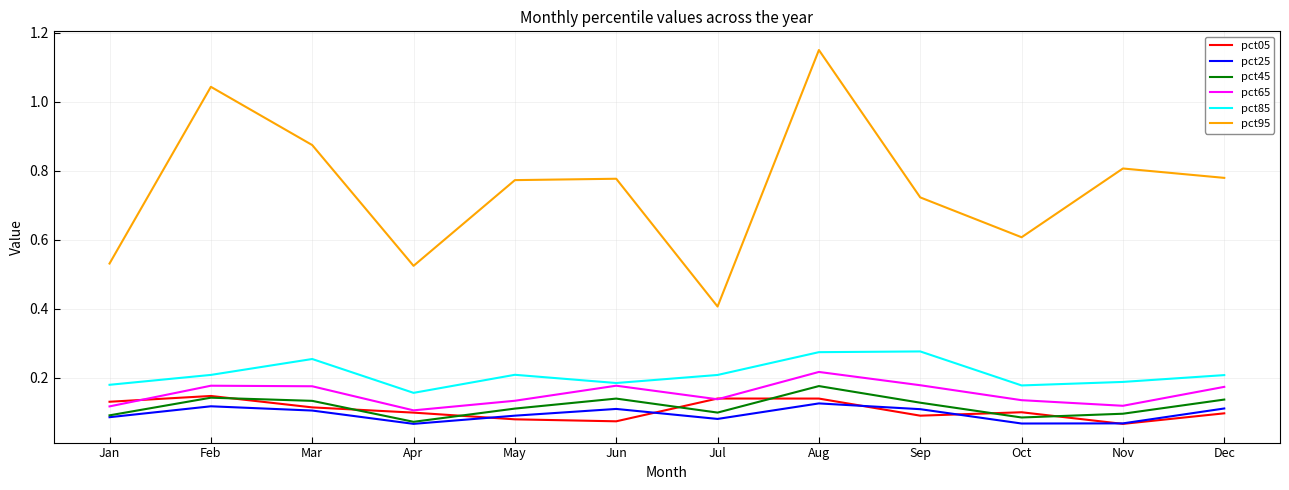

Rank the series by their maximum value, from lowest to highest.

pct25, pct05, pct45, pct65, pct85, pct95